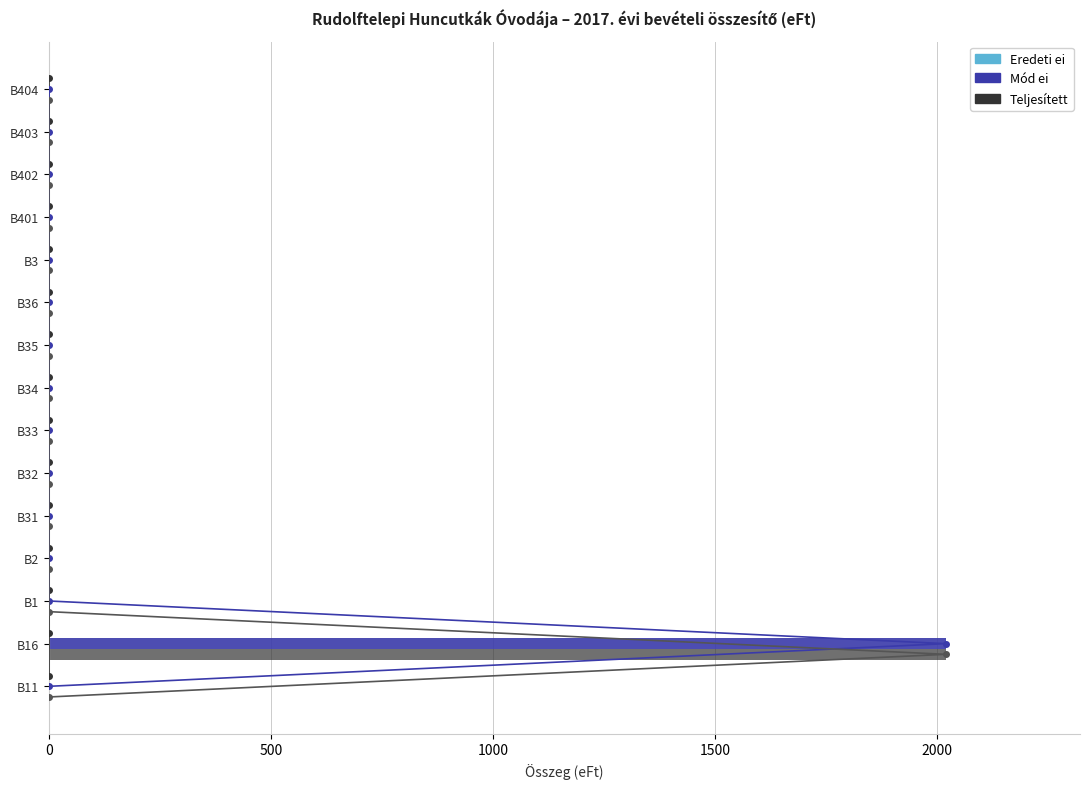

Rank the series by their maximum value, from lowest to highest.

Eredeti ei, Mód ei, Teljesített